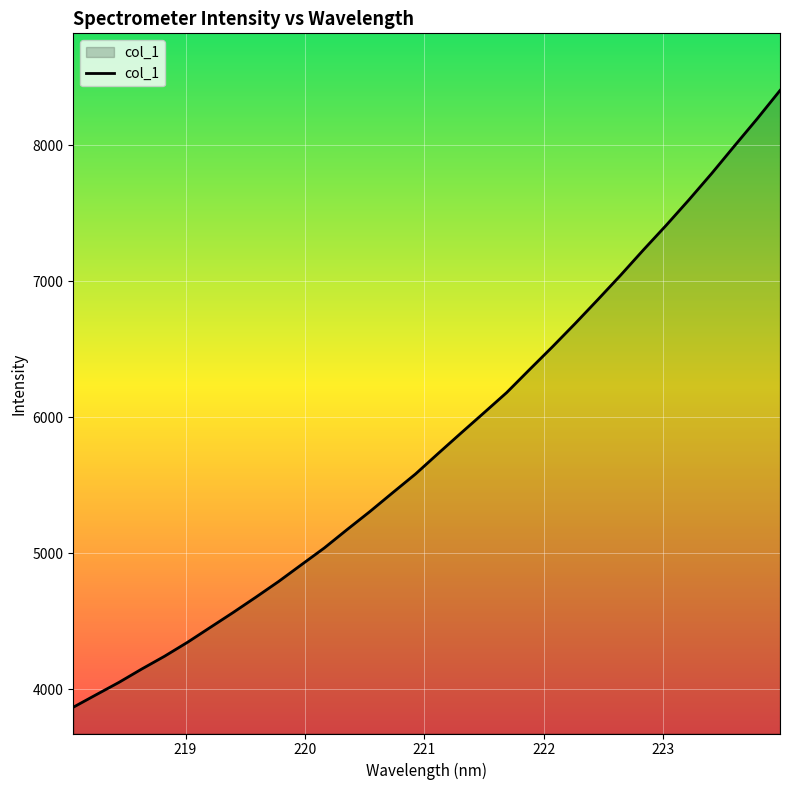

What is the minimum value shown in the chart?

3866.6